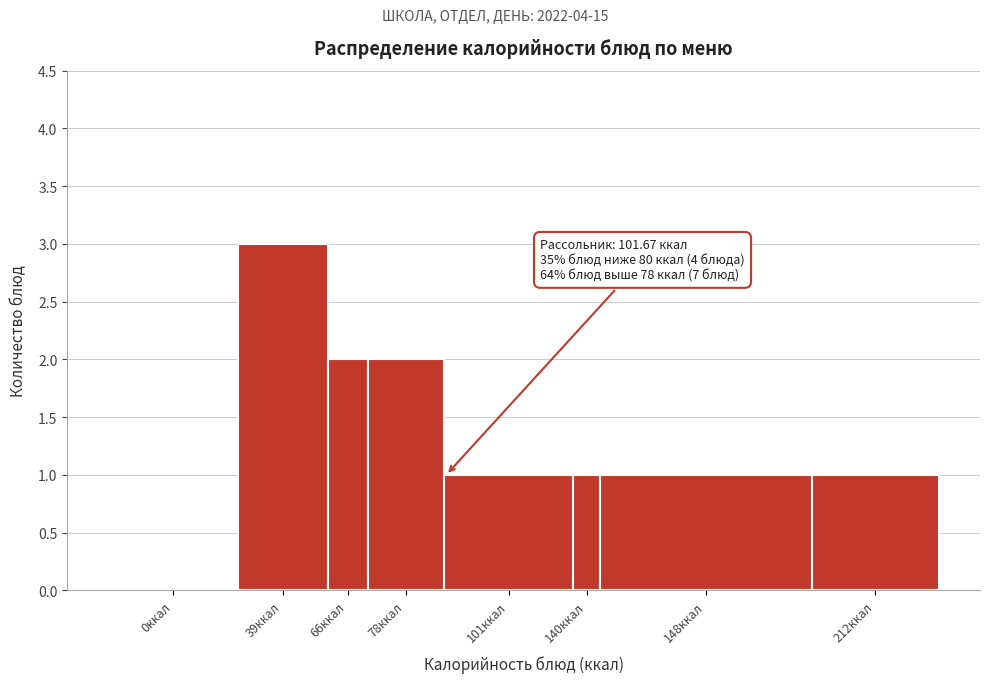

What is the maximum value shown in the chart?

3